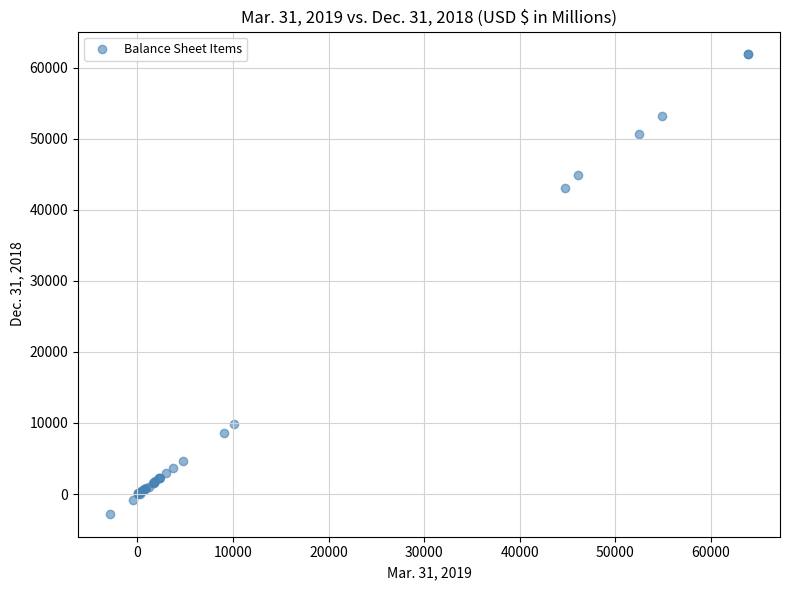

What Y value in the scatter plot is closest to 29548?

43011.7